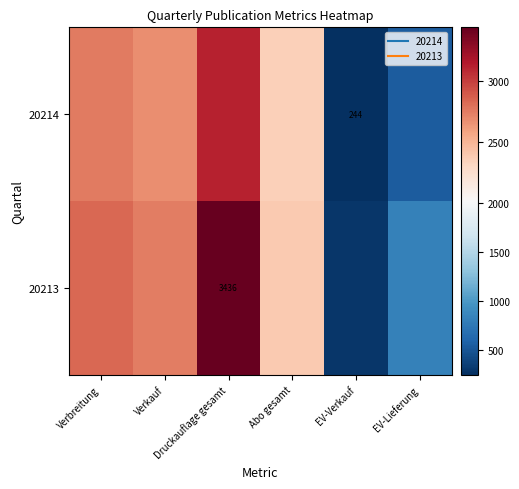

What is the difference between the highest and lowest values at EV-Lieferung?

281